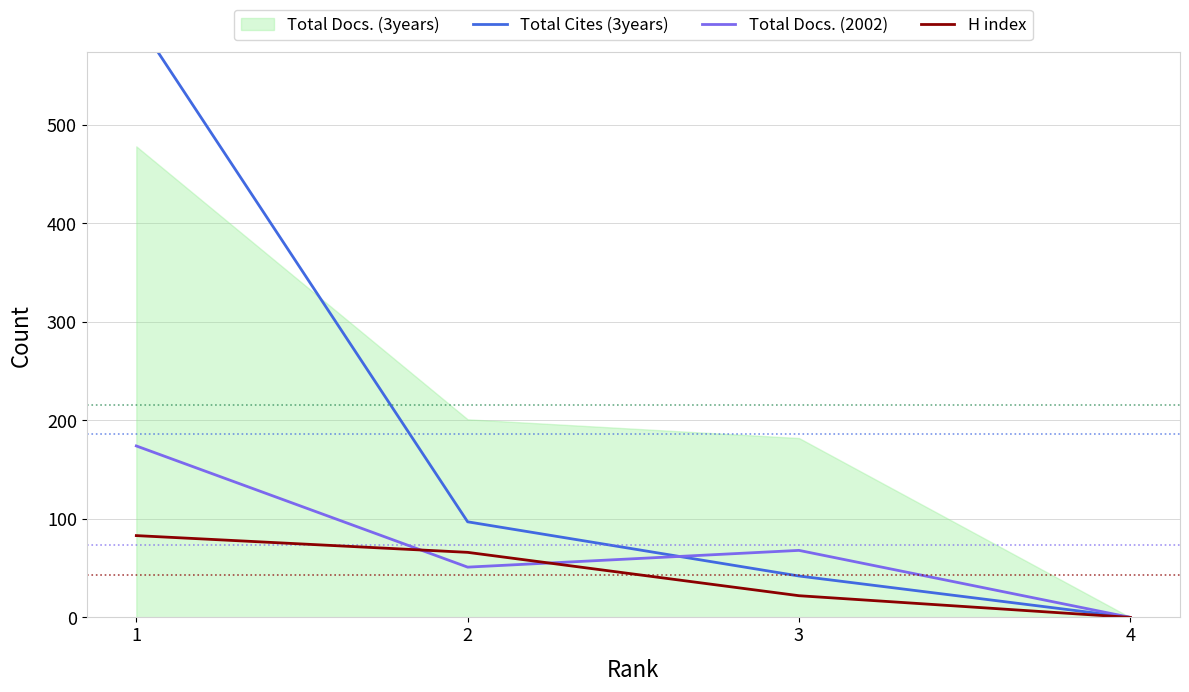

How many lines are shown in the chart?

3